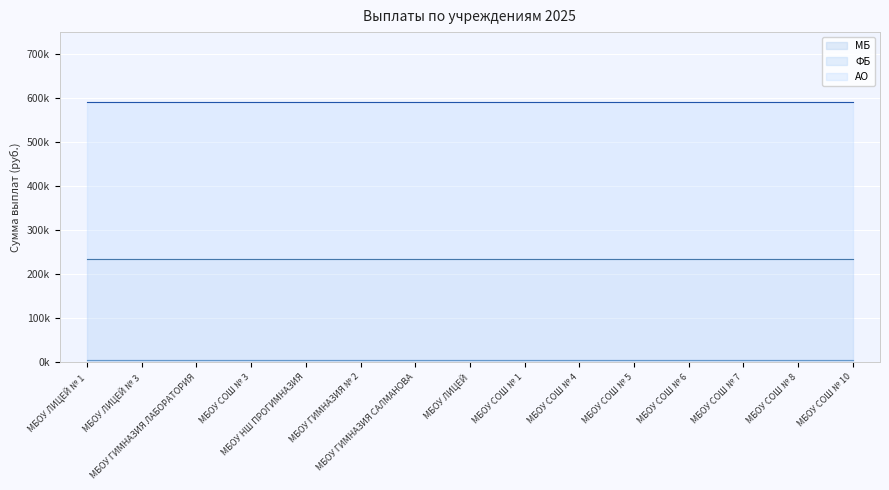

True or false: ФБ and АО cross at least once.

False